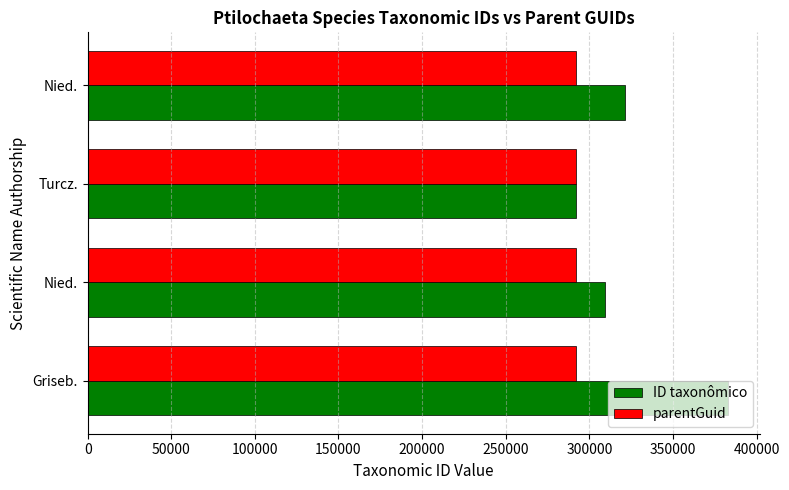

Count the number of data series in this chart.

2